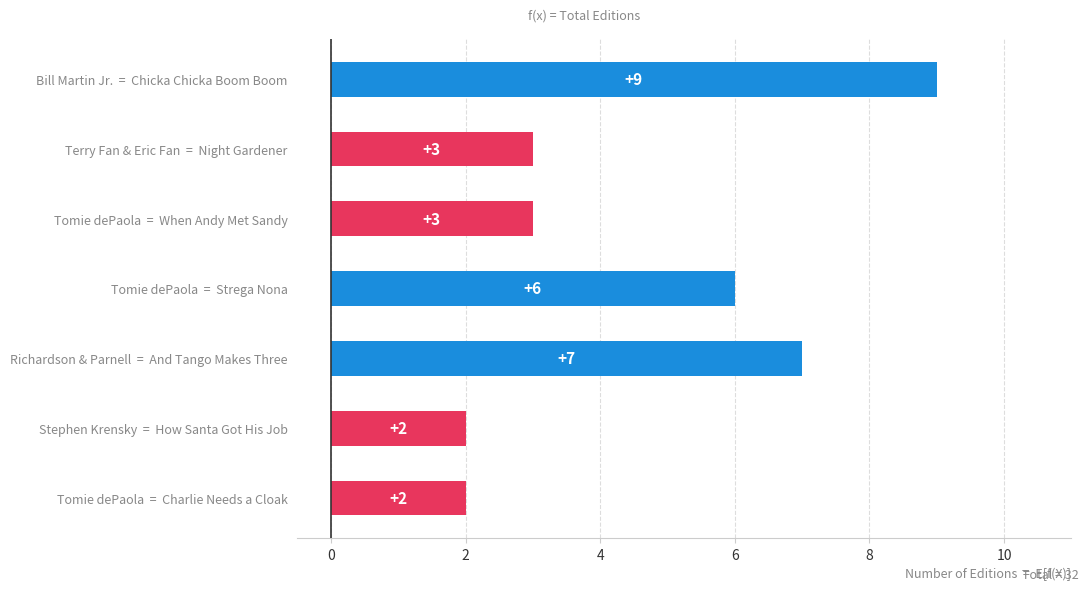

Is it true that the value at Bill Martin Jr.  =  Chicka Chicka Boom Boom is 9?

True